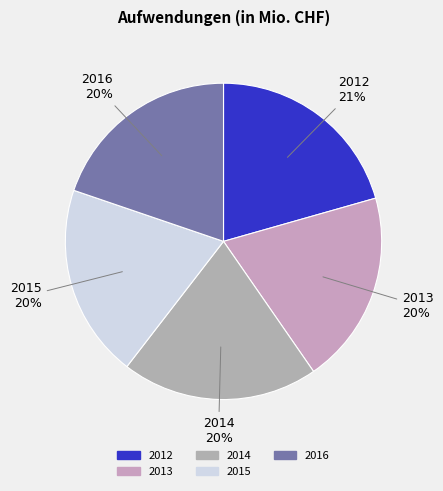

Approximately how many times larger is the value at 2014 compared to 2015?

1.0